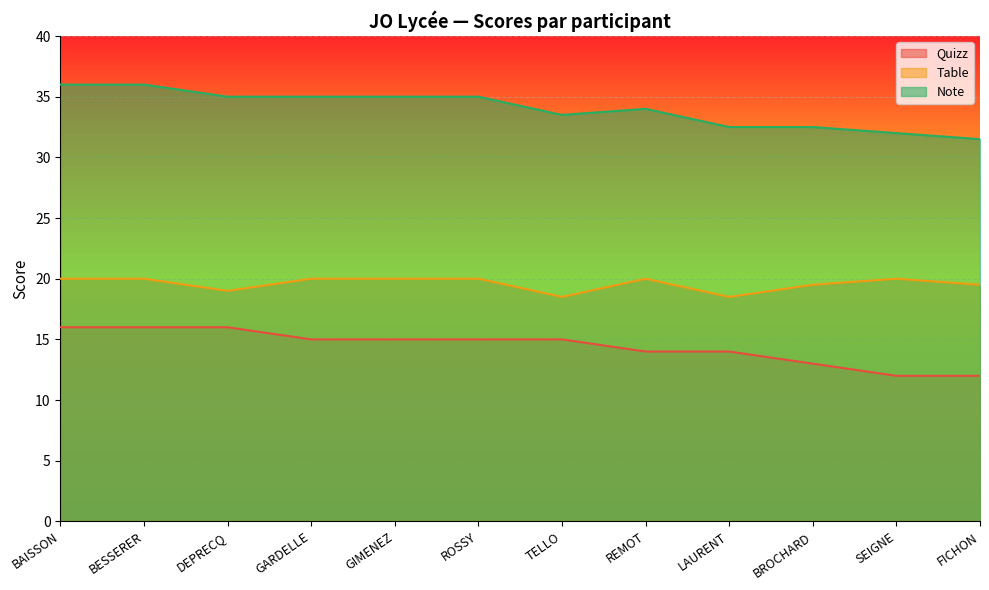

What is the average value of the Note series?

34.0